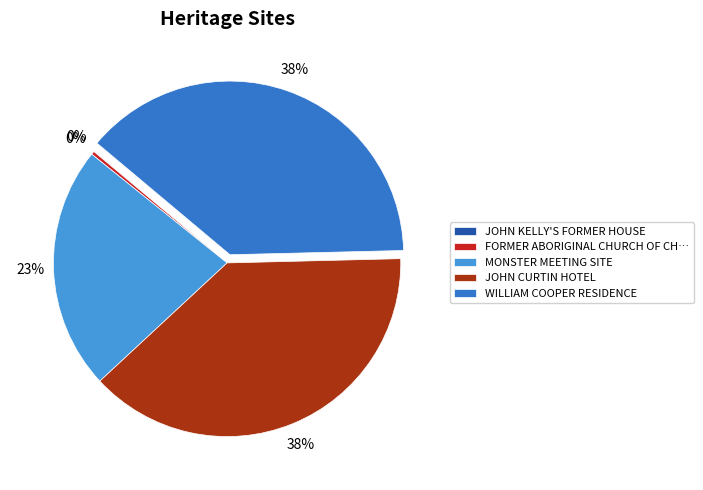

To the nearest percent, what portion does JOHN CURTIN HOTEL represent?

38%